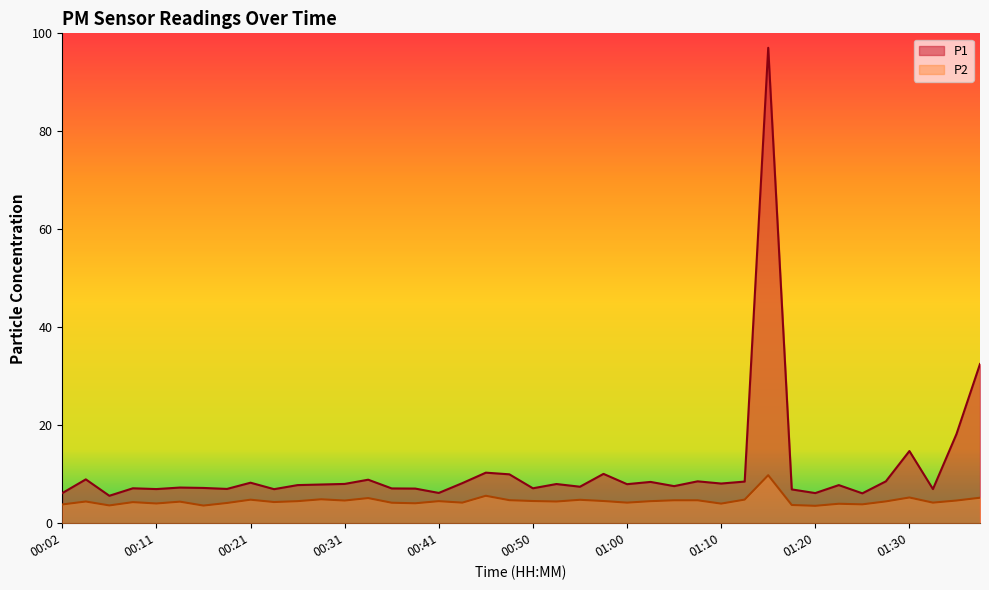

What is the value of the P2 point at the 15th from the left?

4.2